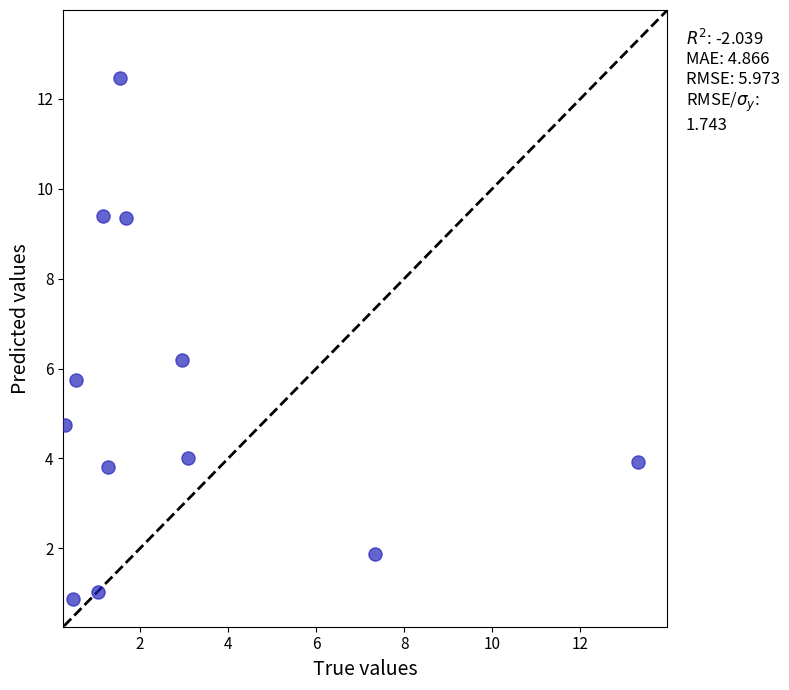

What is the average Y value?

5.3